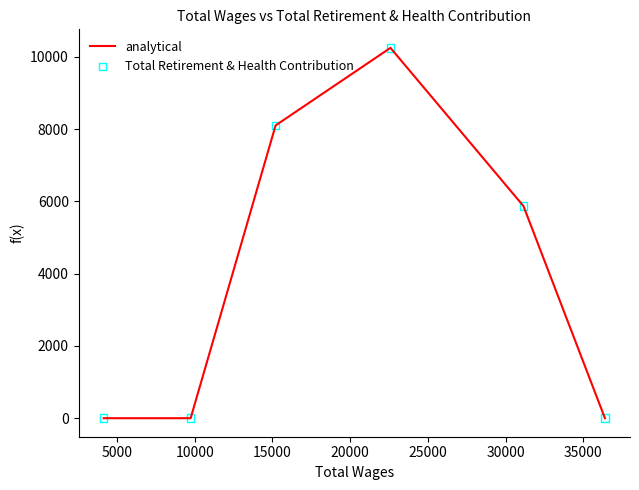

What is the maximum value shown in the chart?

10250